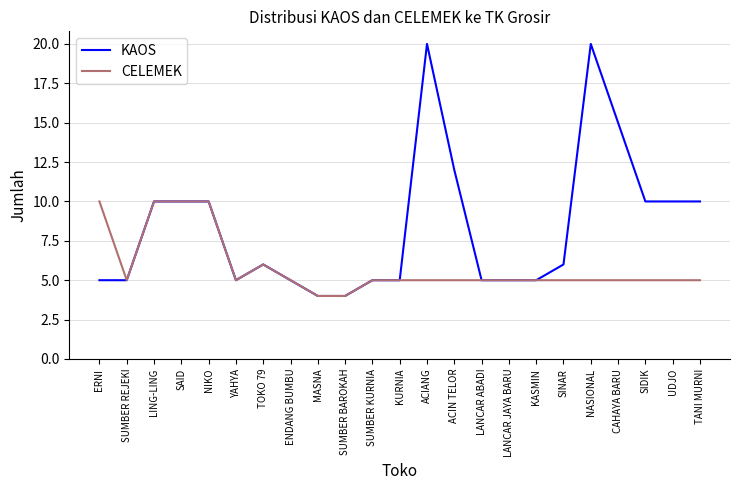

Where is CELEMEK nearest to the value 7?

TOKO 79